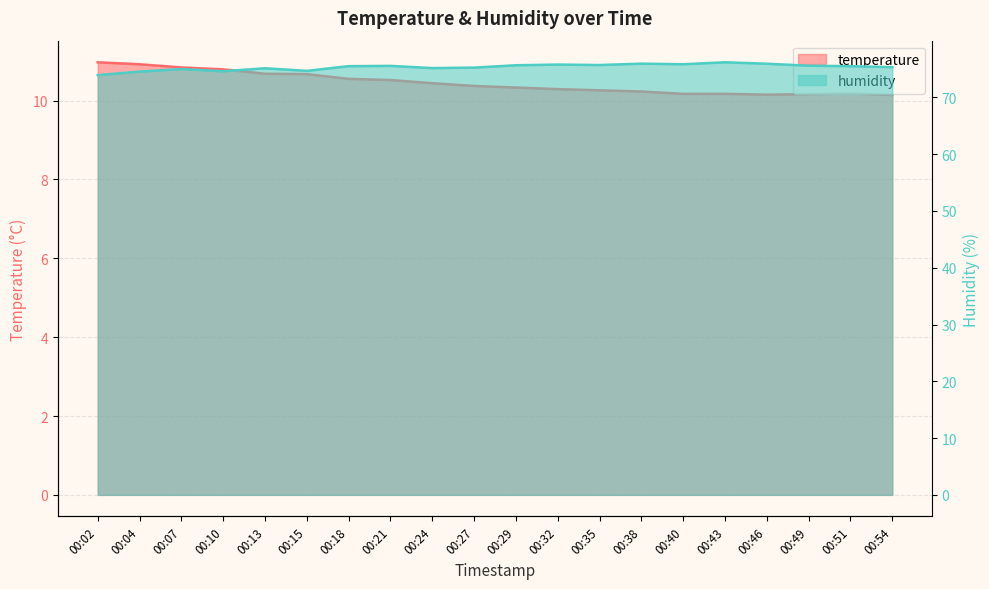

Reading left to right, list all the values displayed in this chart.

temperature: 11.0	10.9	10.8	10.8	10.7	10.7	10.6	10.5	10.4	10.4	10.3	10.3	10.3	10.2	10.2	10.2	10.2	10.2	10.2	10.1
humidity: 73.9	74.5	75.0	74.6	75.1	74.7	75.5	75.5	75.2	75.2	75.7	75.8	75.7	75.9	75.8	76.2	75.9	75.6	75.5	75.3